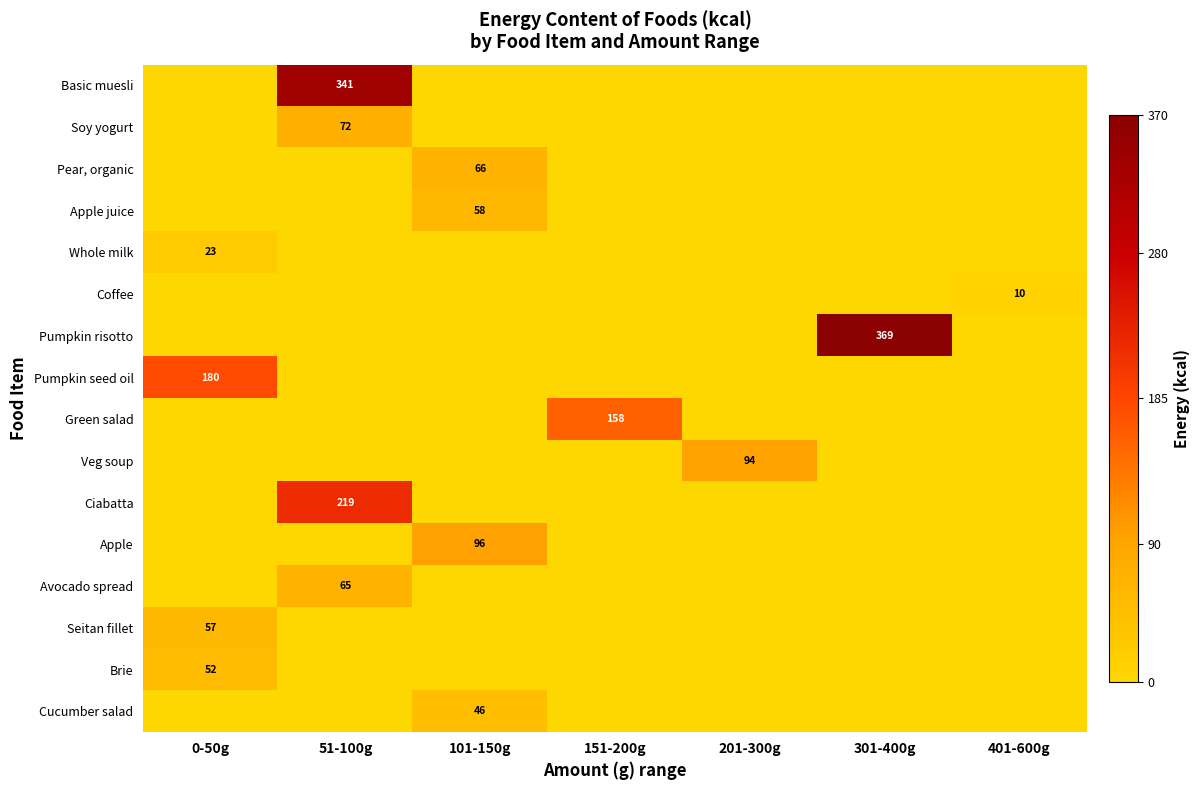

Is it true that Veg soup equals 94 at 201-300g?

True